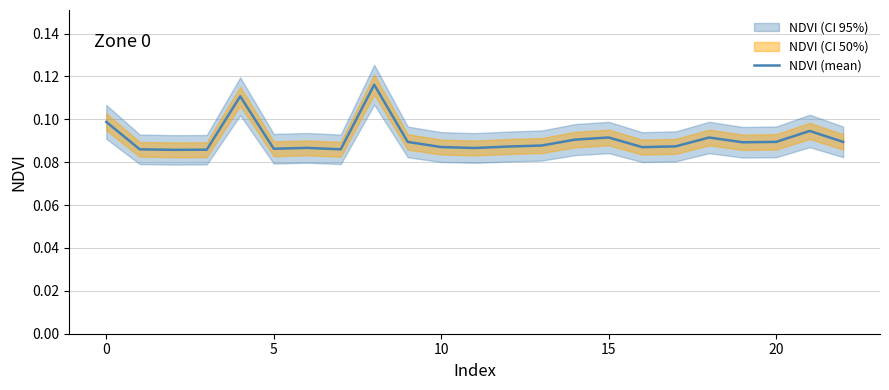

What is the sum of all values?

2.1